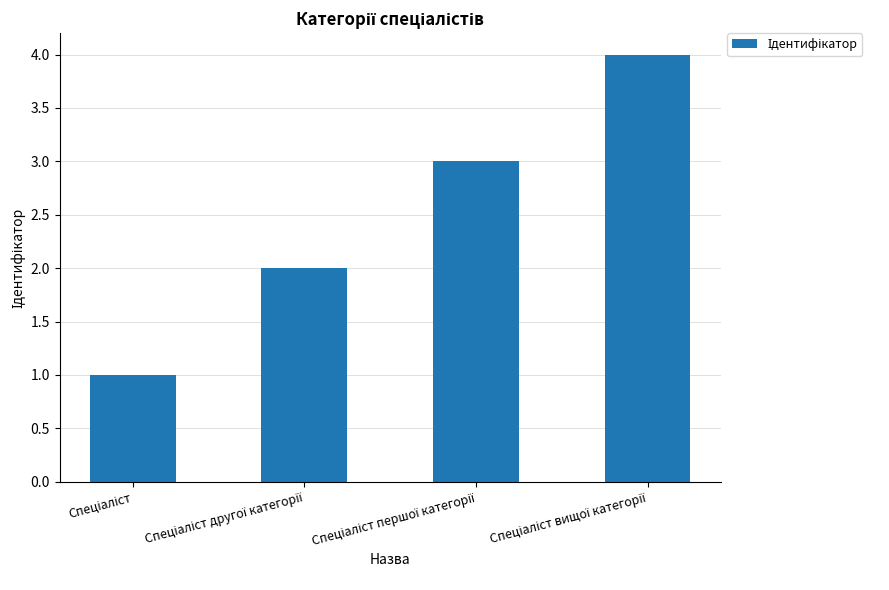

What is the maximum value shown in the chart?

4